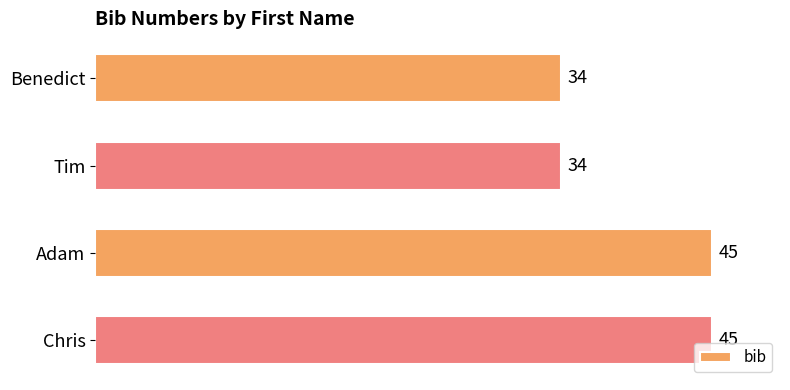

What is the maximum value shown in the chart?

45